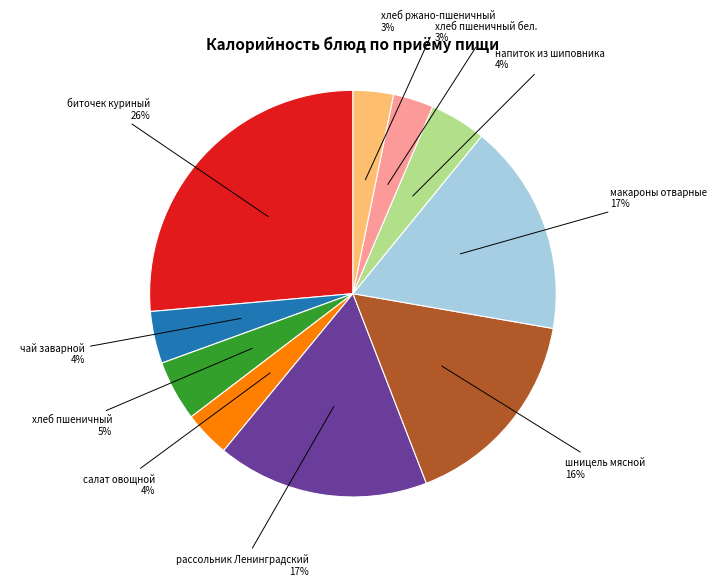

Count the number of slices in the pie.

10